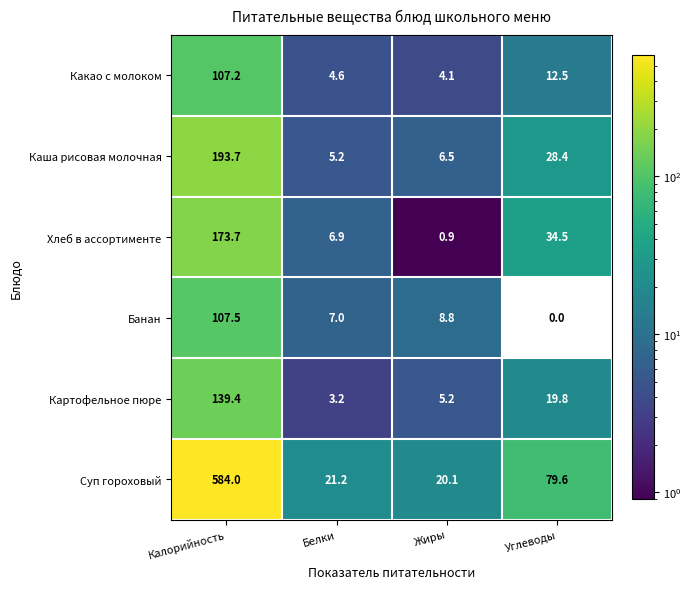

Which series has the largest total across all categories?

Суп гороховый